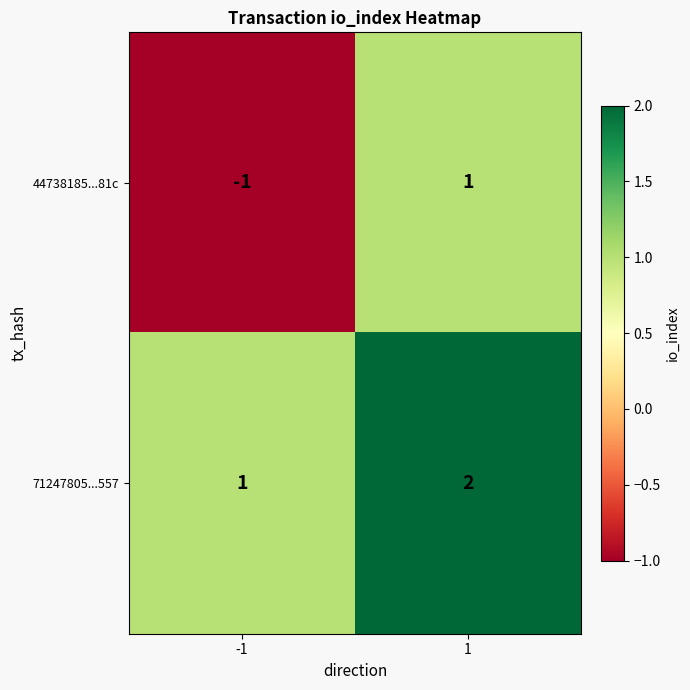

List the series in order of their overall mean, lowest first.

44738185...81c, 71247805...557